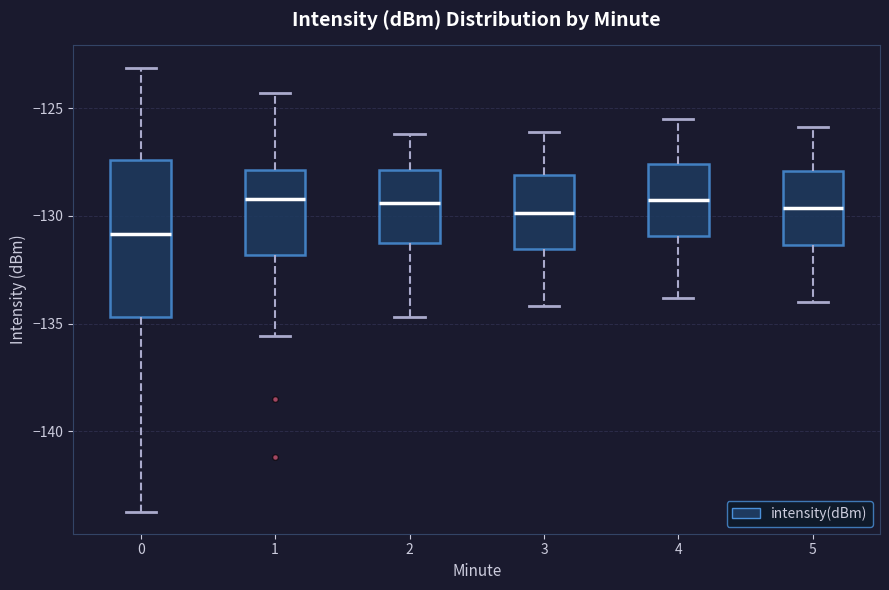

Comparing the boxes themselves (not the whiskers), which one is the tallest?

0